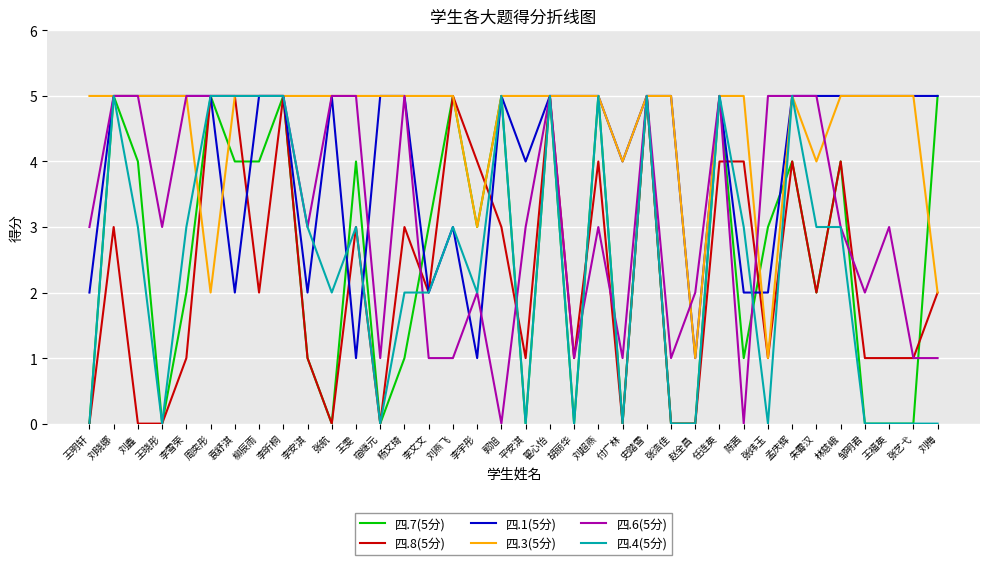

What is the maximum value for 四.6(5分)?

5